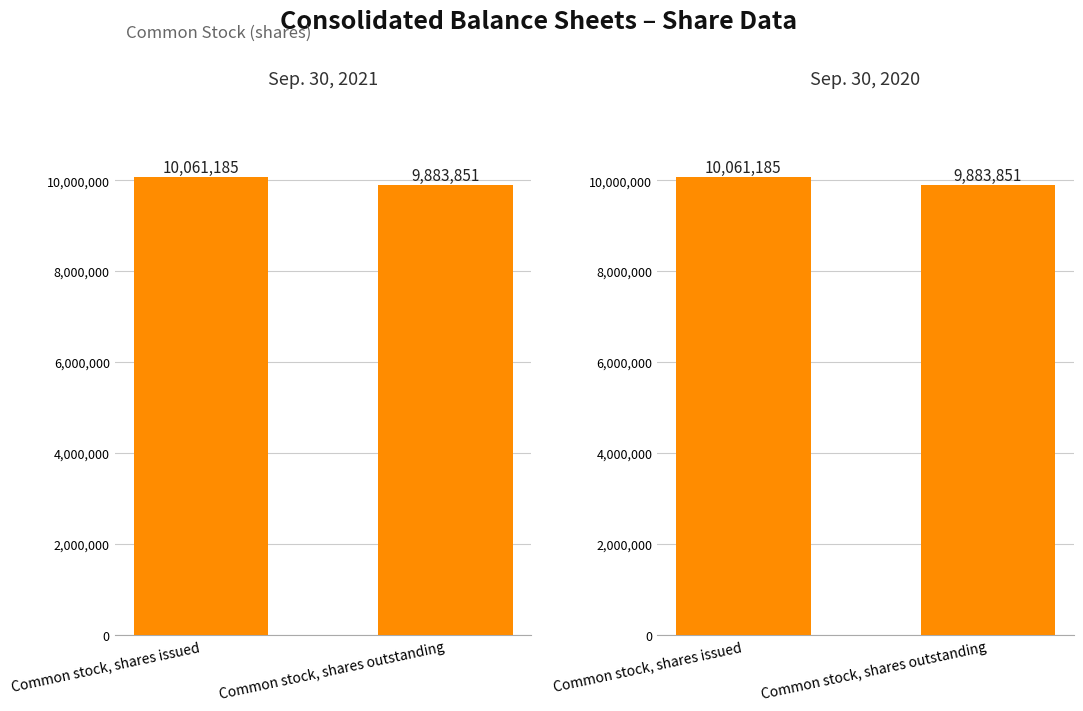

Where is Sep. 30, 2021 nearest to the value 9972518?

Common stock, shares issued